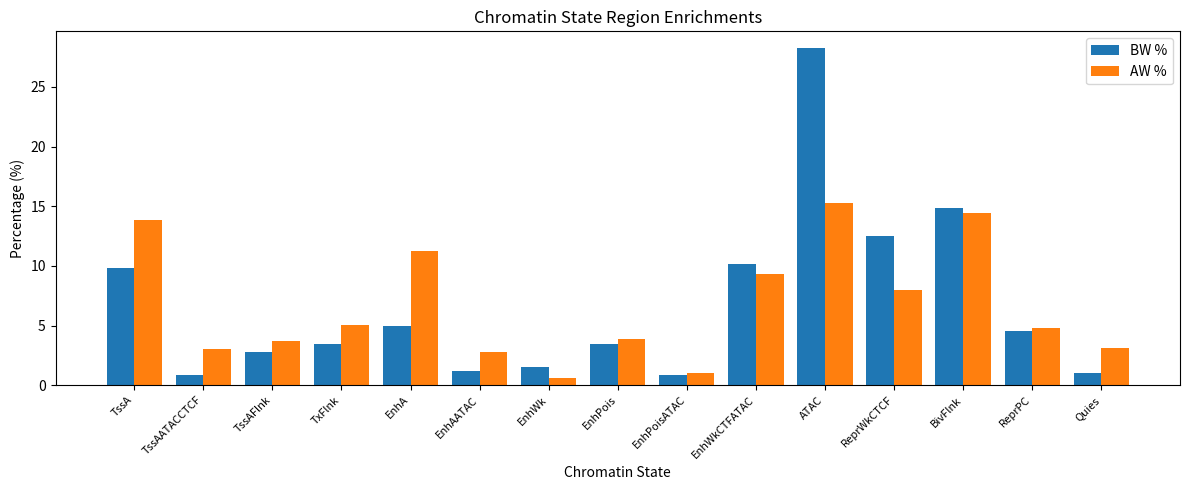

What is the sum of all AW % values?

100.0